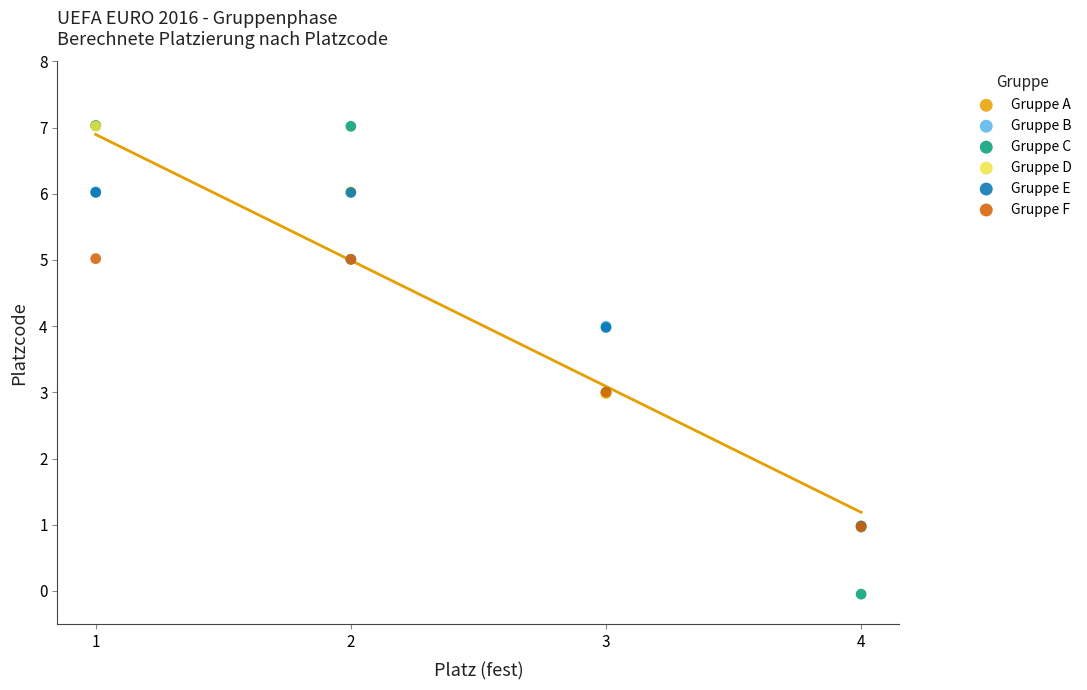

Which series has the largest Y range (max minus min)?

Gruppe C